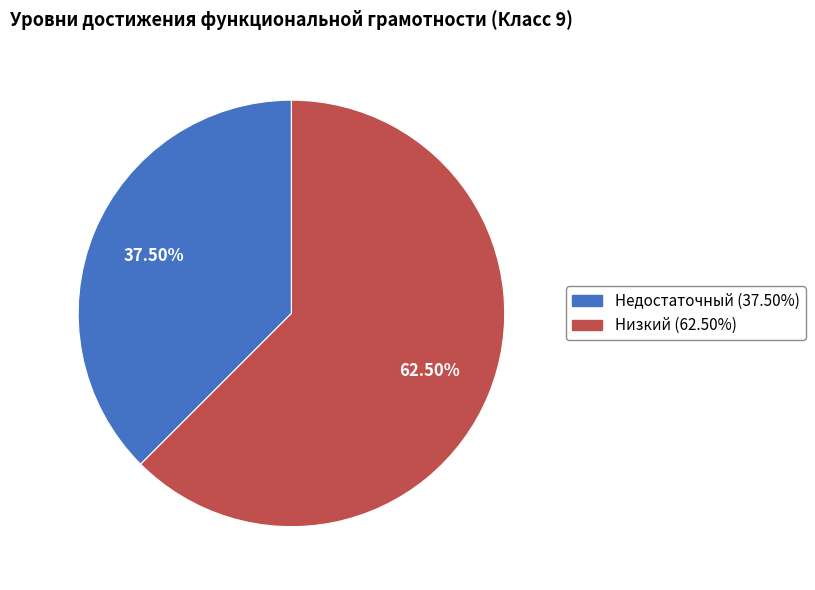

Approximately how many times larger is the value at Недостаточный compared to Низкий?

0.6